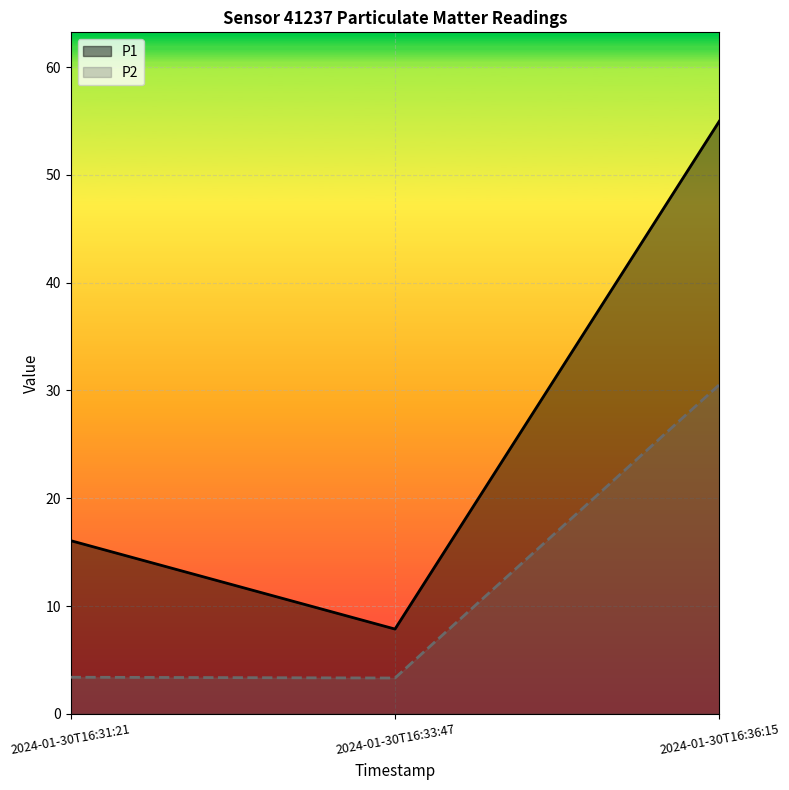

What is the label of the 1st point from the right?

2024-01-30T16:36:15